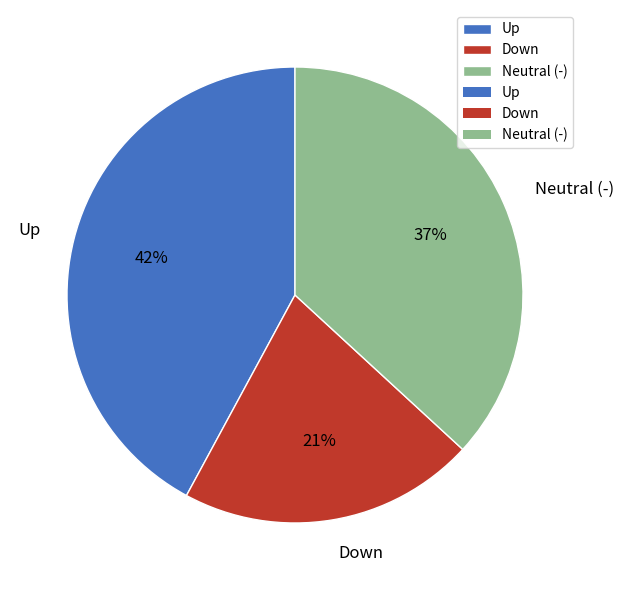

Approximately how many times larger is the value at Down compared to Up?

0.5